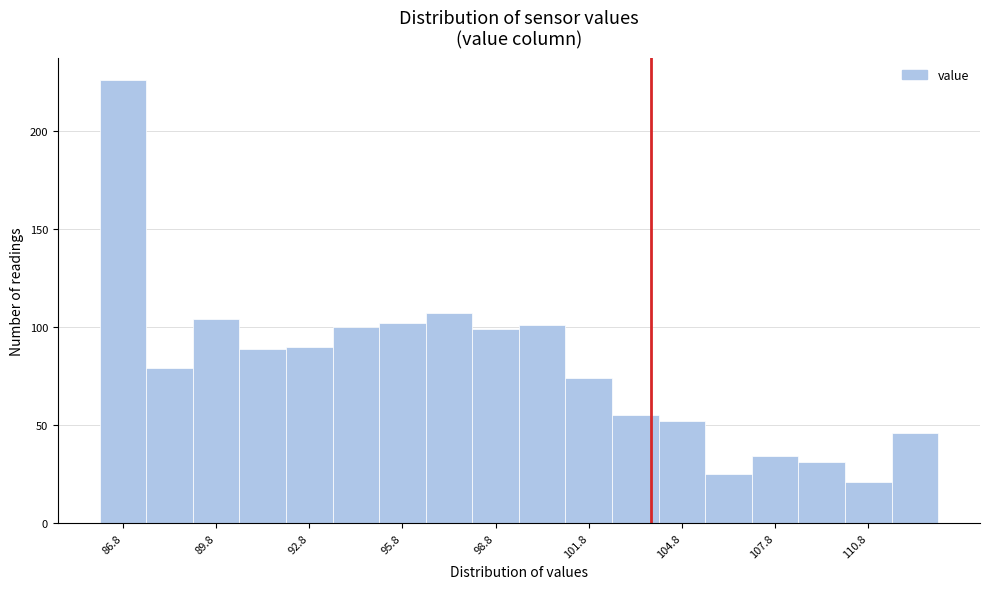

Around what value on the x-axis is the tallest bar? Give the approximate position of its centre, as read against the axis.

87.0